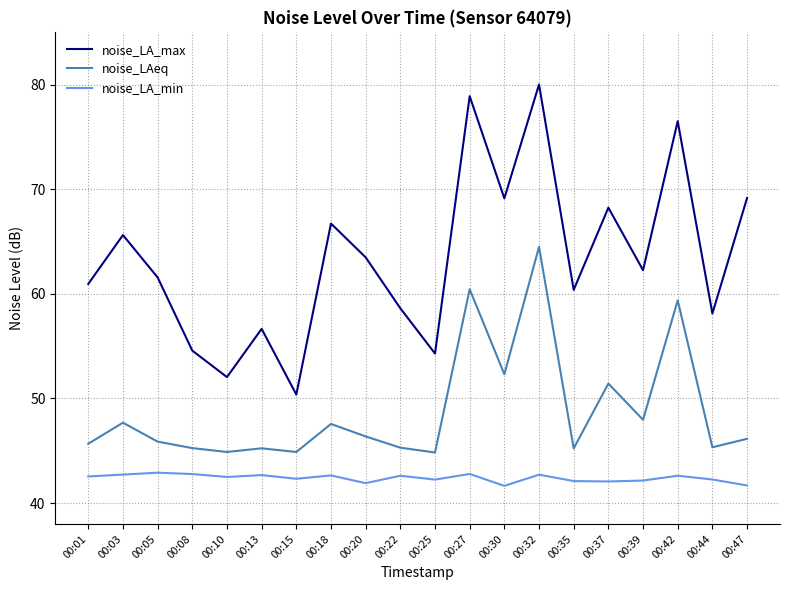

In noise_LAeq, how many points are lower than both neighbors (excluding endpoints)?

7